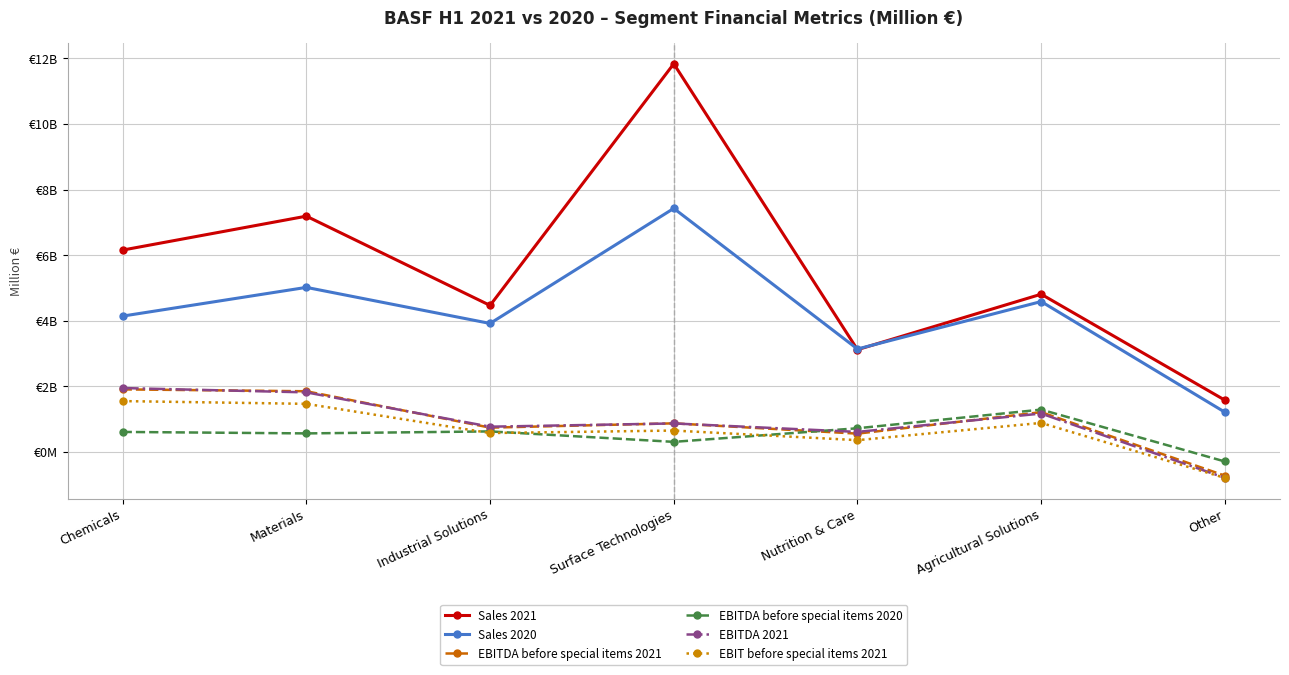

What is the difference between the highest and lowest values at Nutrition & Care?

2781